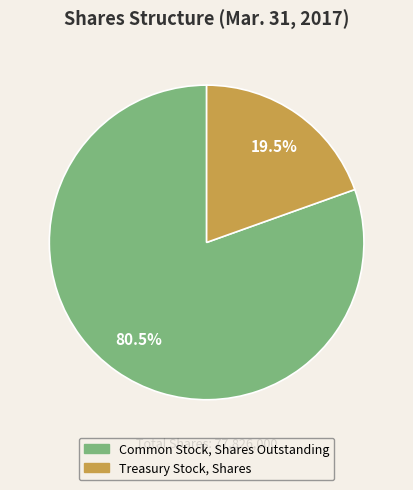

Which category has the biggest portion of the pie?

Common Stock, Shares Outstanding